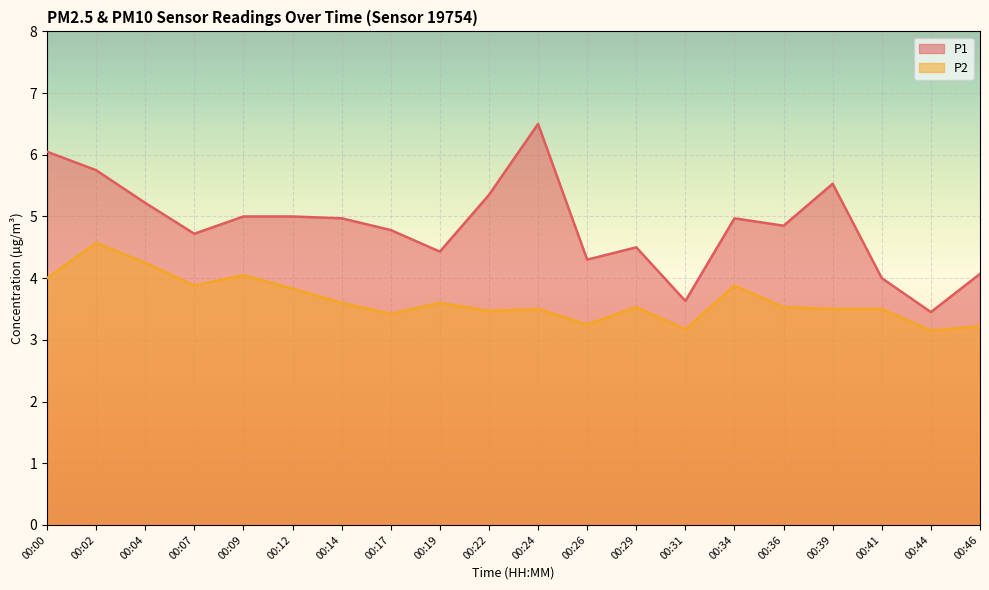

Reading left to right, list all the values displayed in this chart.

P1: 6.0	5.8	5.2	4.7	5.0	5.0	5.0	4.8	4.4	5.3	6.5	4.3	4.5	3.6	5.0	4.8	5.5	4.0	3.5	4.1
P2: 4.0	4.6	4.2	3.9	4.0	3.8	3.6	3.4	3.6	3.5	3.5	3.2	3.5	3.2	3.9	3.5	3.5	3.5	3.1	3.2